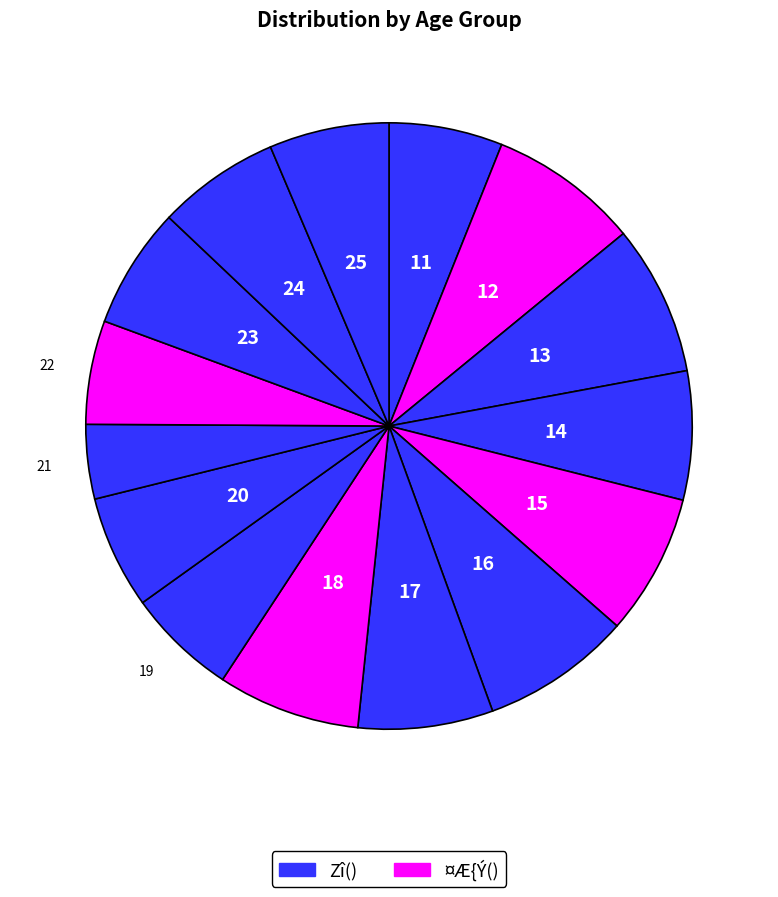

What is the smallest slice in the pie chart?

21